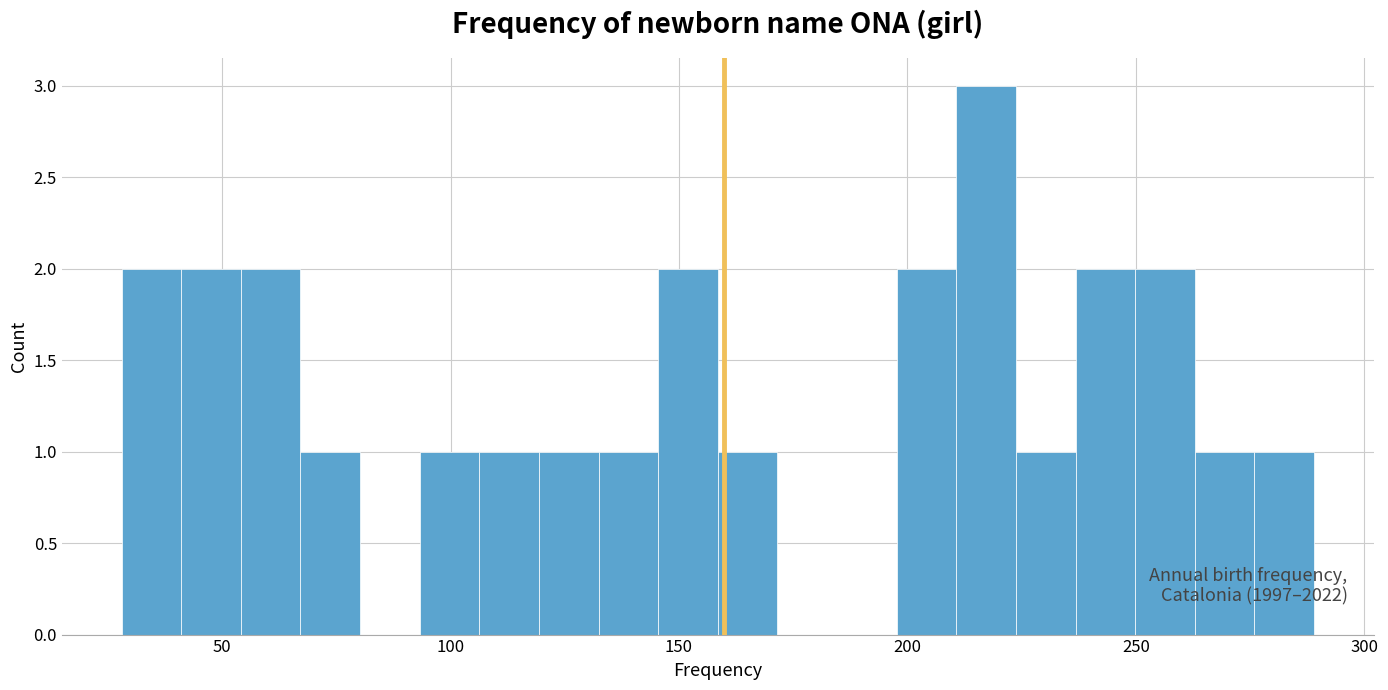

Around what value on the x-axis is the tallest bar? Give the approximate position of its centre, as read against the axis.

215